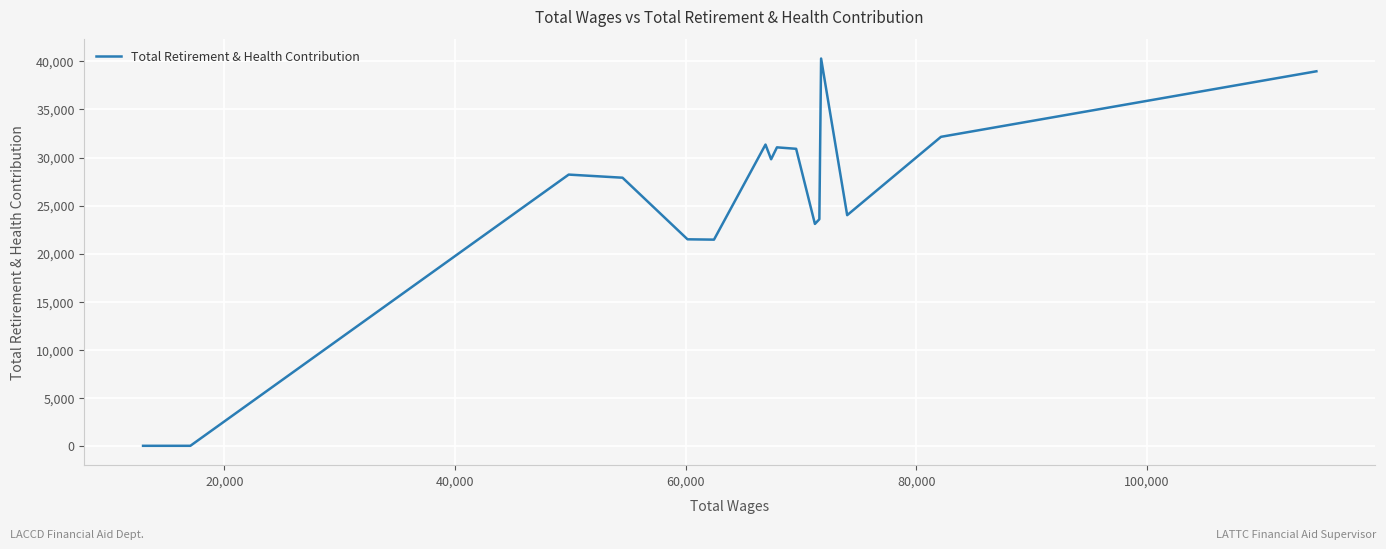

What is the greatest value displayed?

40302